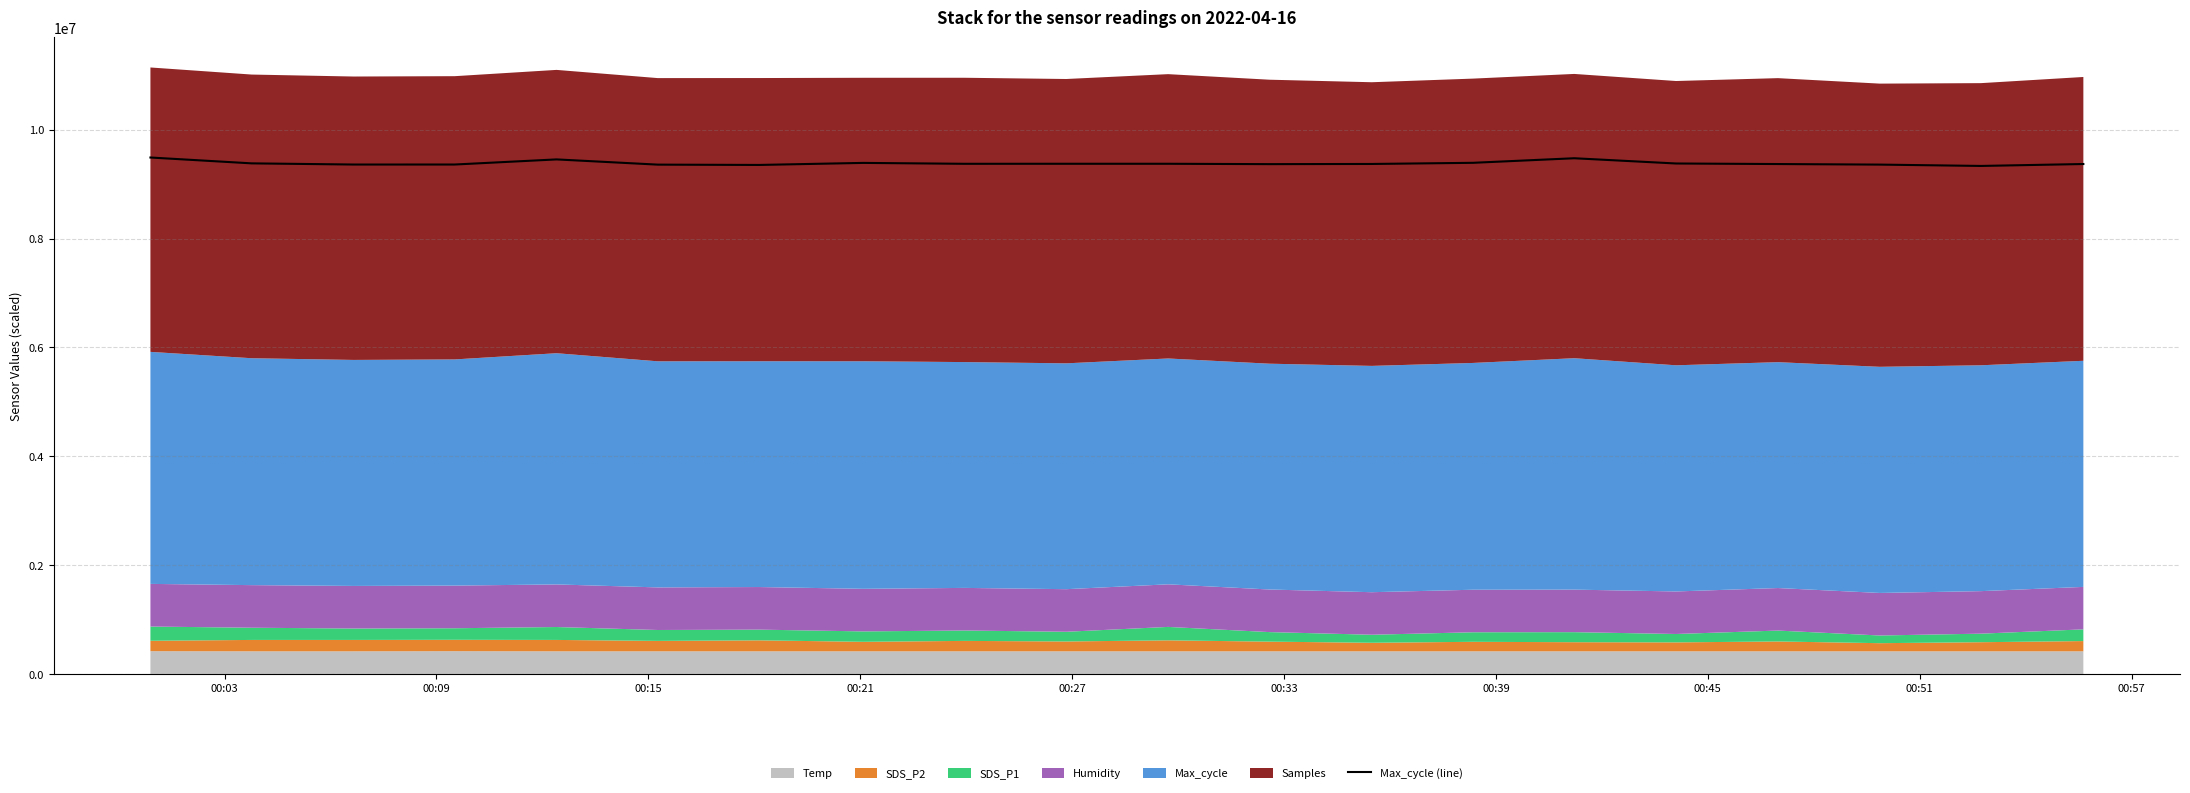

What is the lowest value of the Max_cycle (line) series?

9334403.1